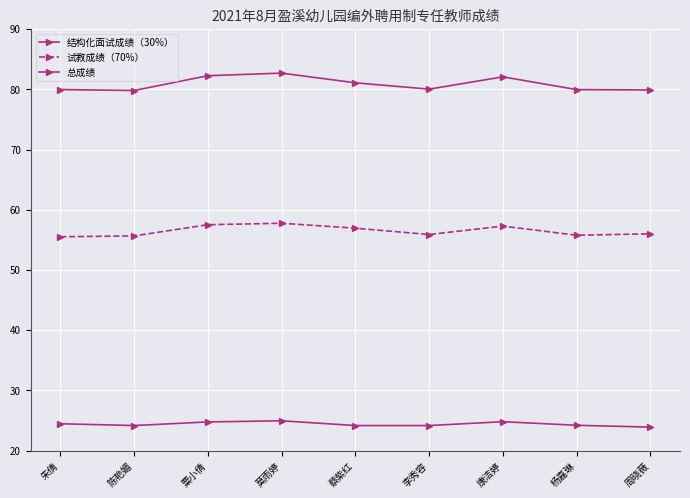

What is the label of the 4th point from the right?

李秀容